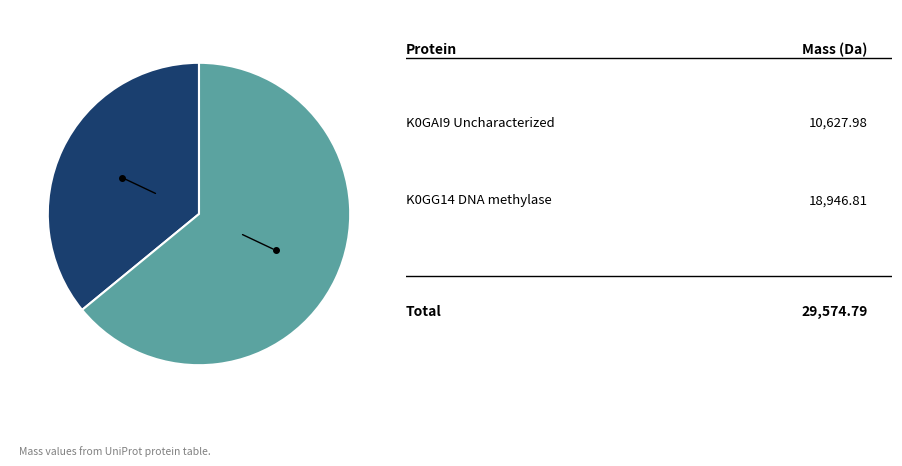

Is there a majority slice in this chart?

Yes